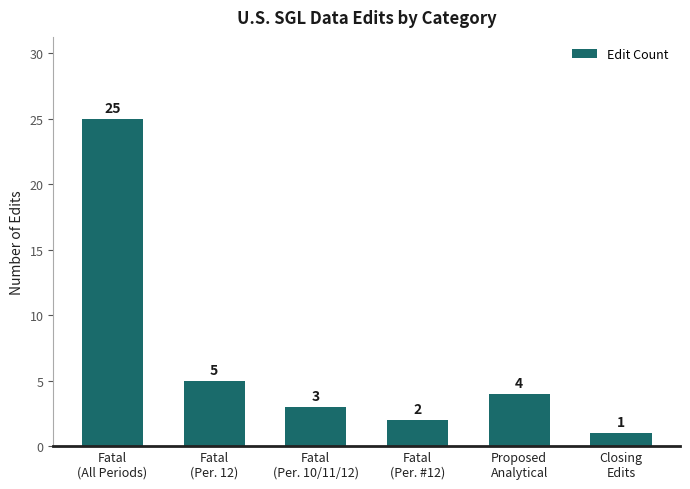

At which category does the chart reach its minimum across all series?

Closing
Edits